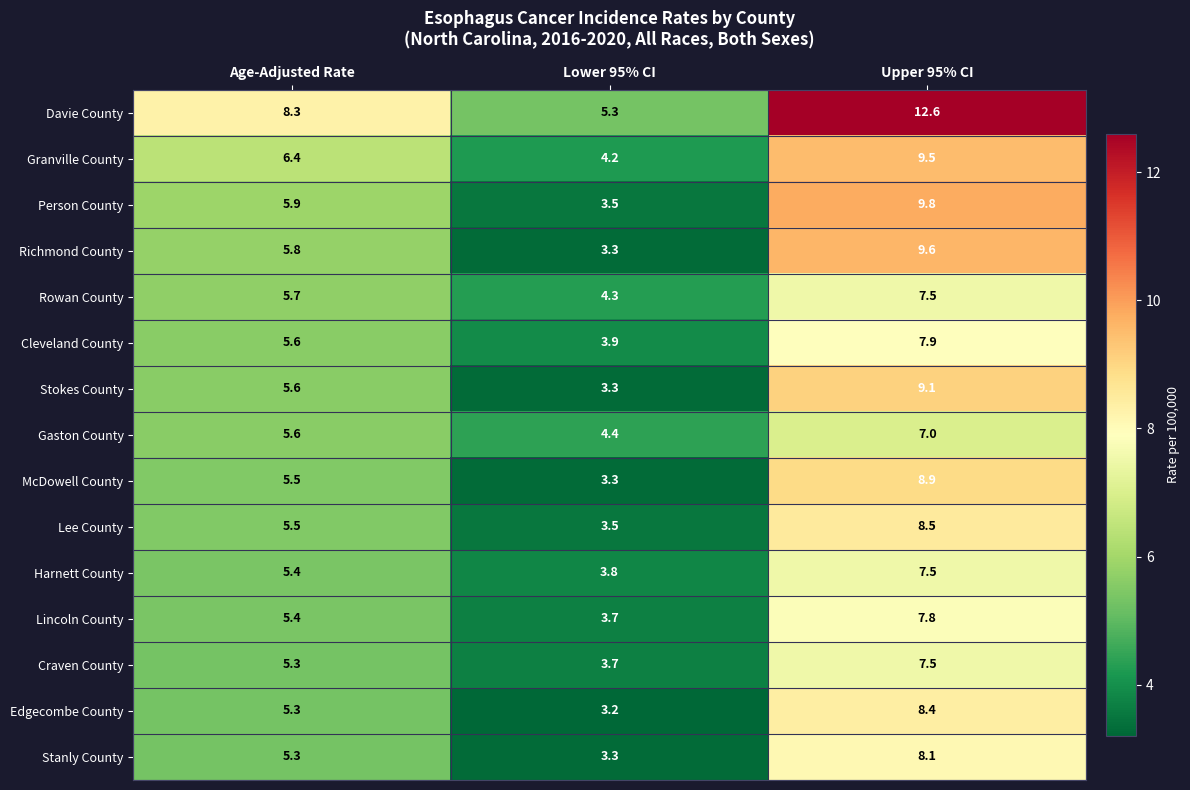

Rank the categories by Harnett County value from lowest to highest.

Lower 95% CI, Age-Adjusted Rate, Upper 95% CI